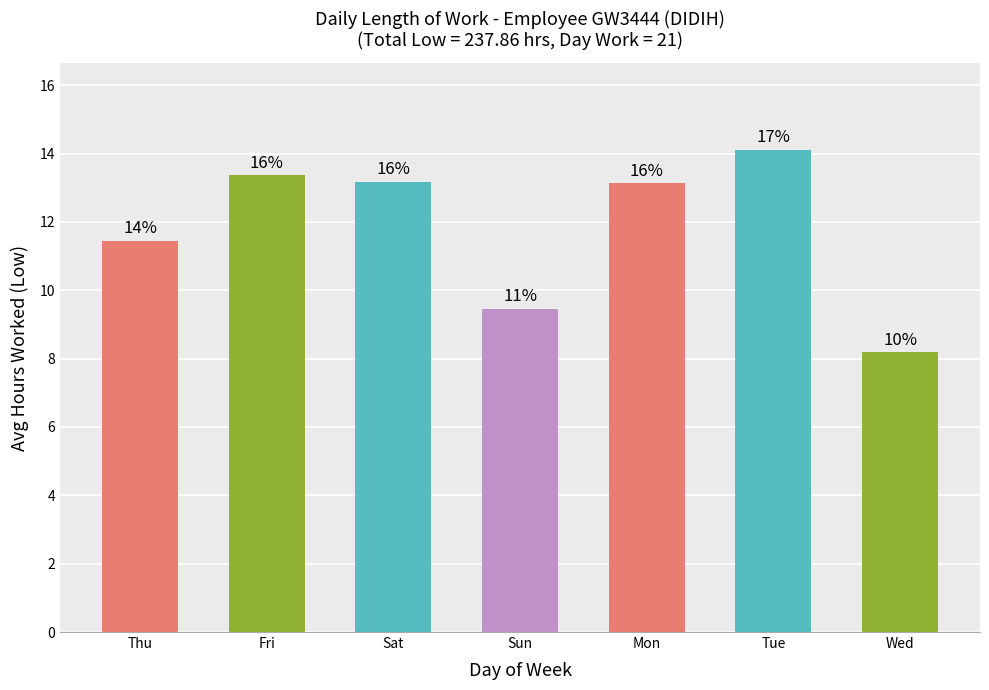

What is the value of the 1st bar from the left?

11.4